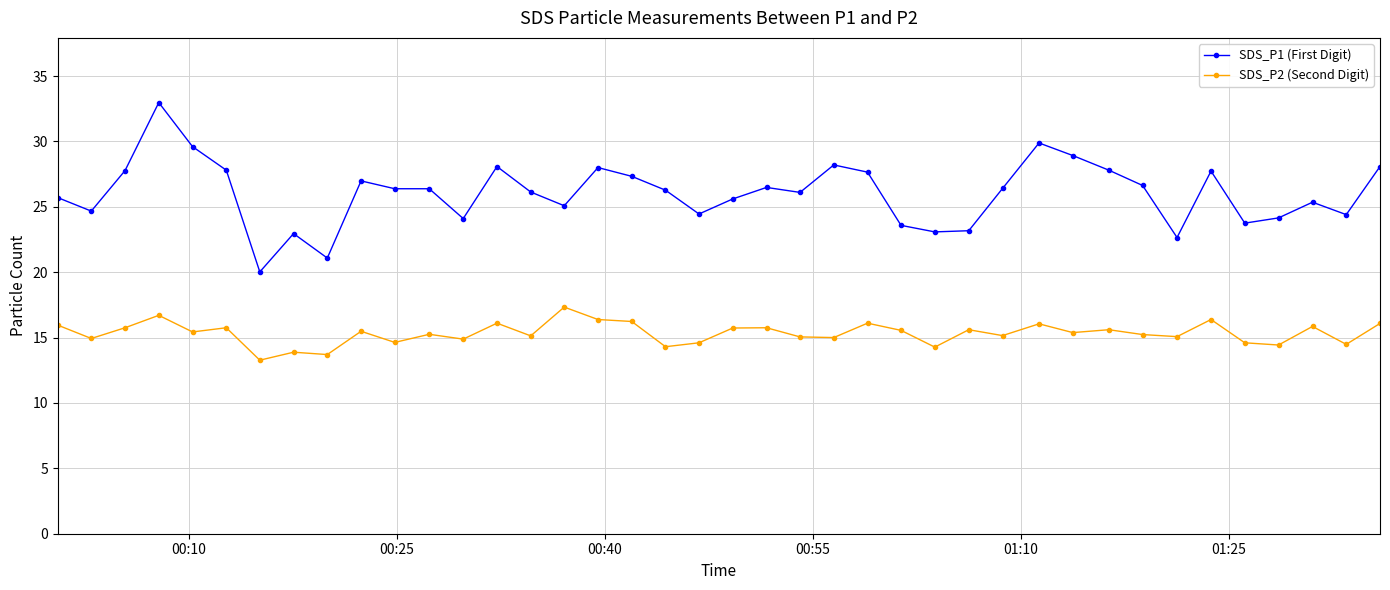

At how many categories does at least one series exceed 32?

1